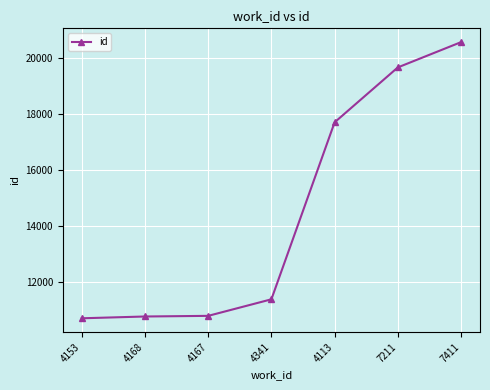

True or false: the data shows 31671 at 4113.

False